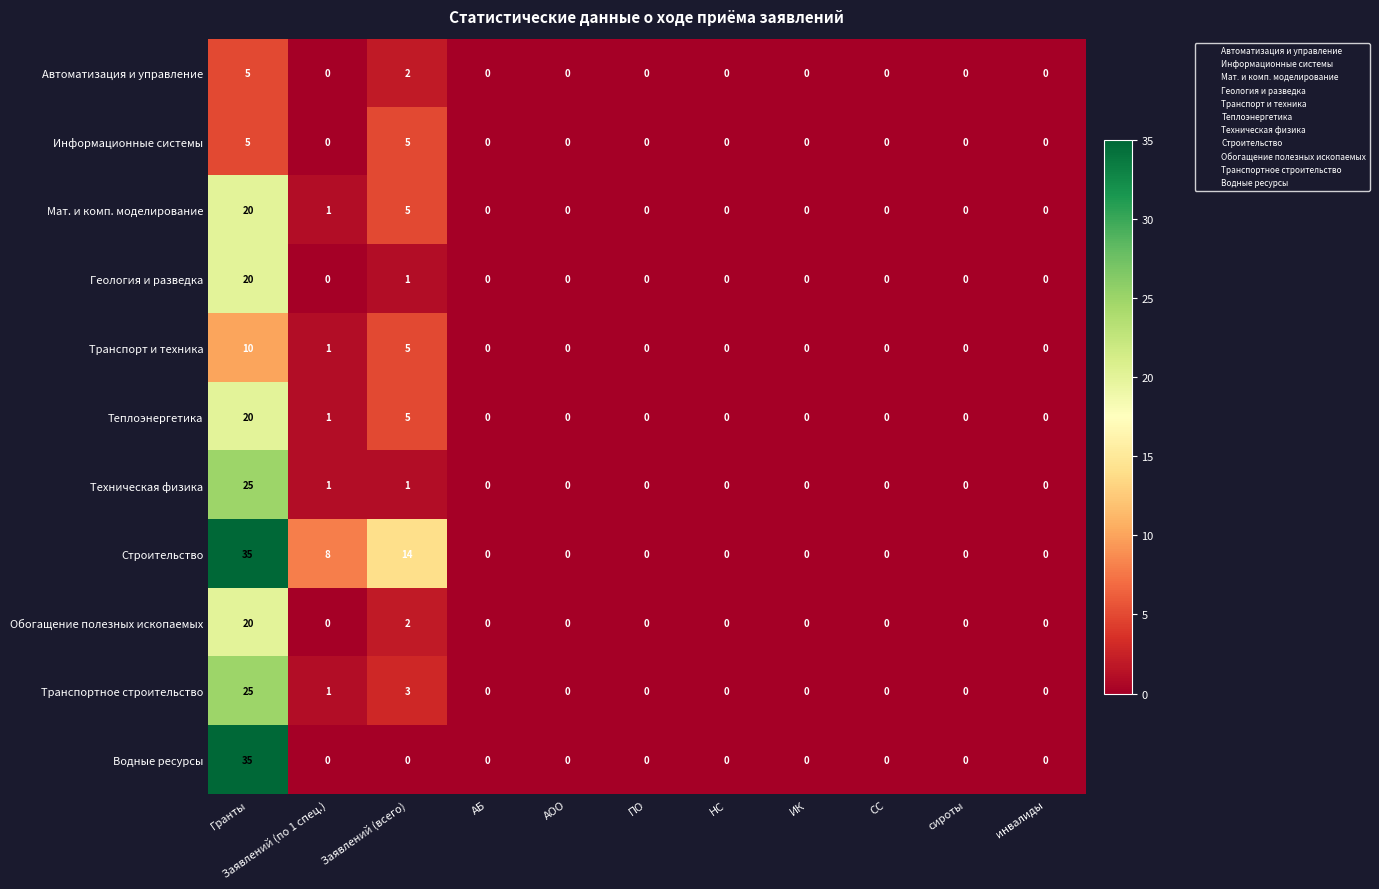

Which series has the largest total across all categories?

Строительство